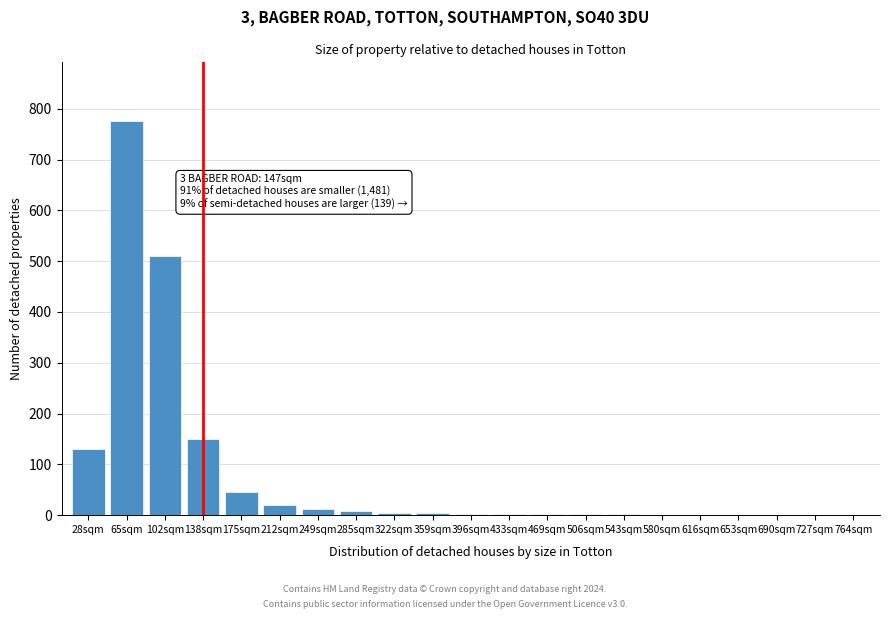

What is the greatest value displayed?

775